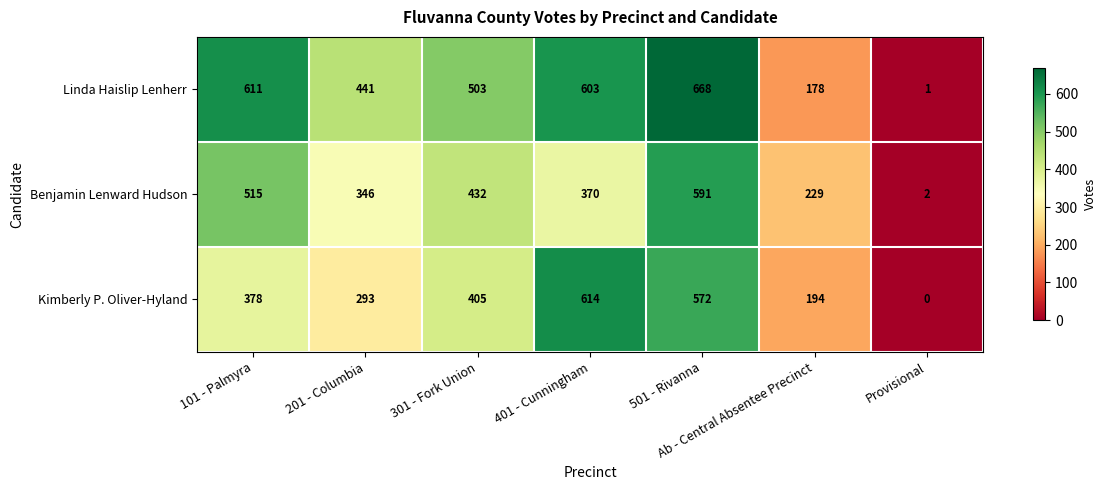

What is the average value of the Kimberly P. Oliver-Hyland series?

351